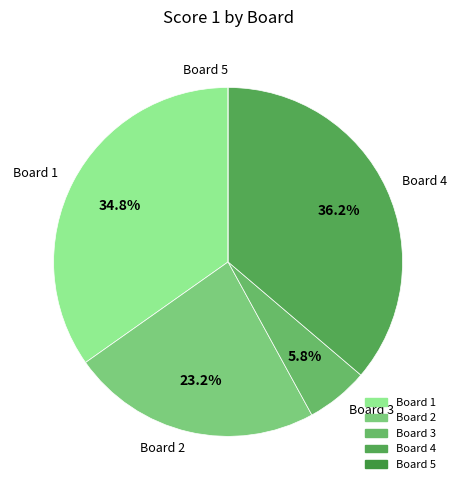

Does any single category account for the majority?

No